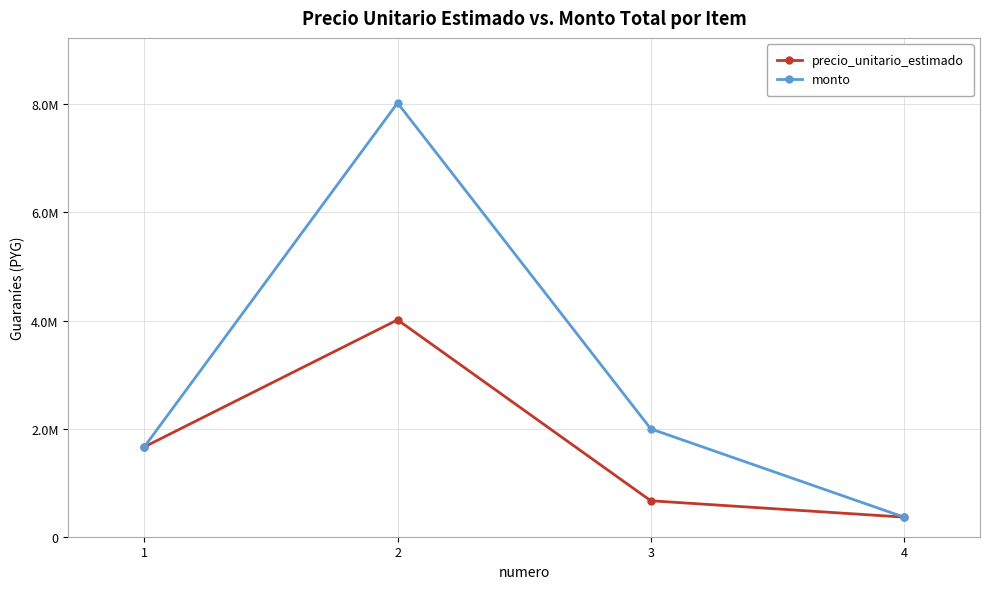

Rank the series at 3 from lowest to highest value.

precio_unitario_estimado, monto